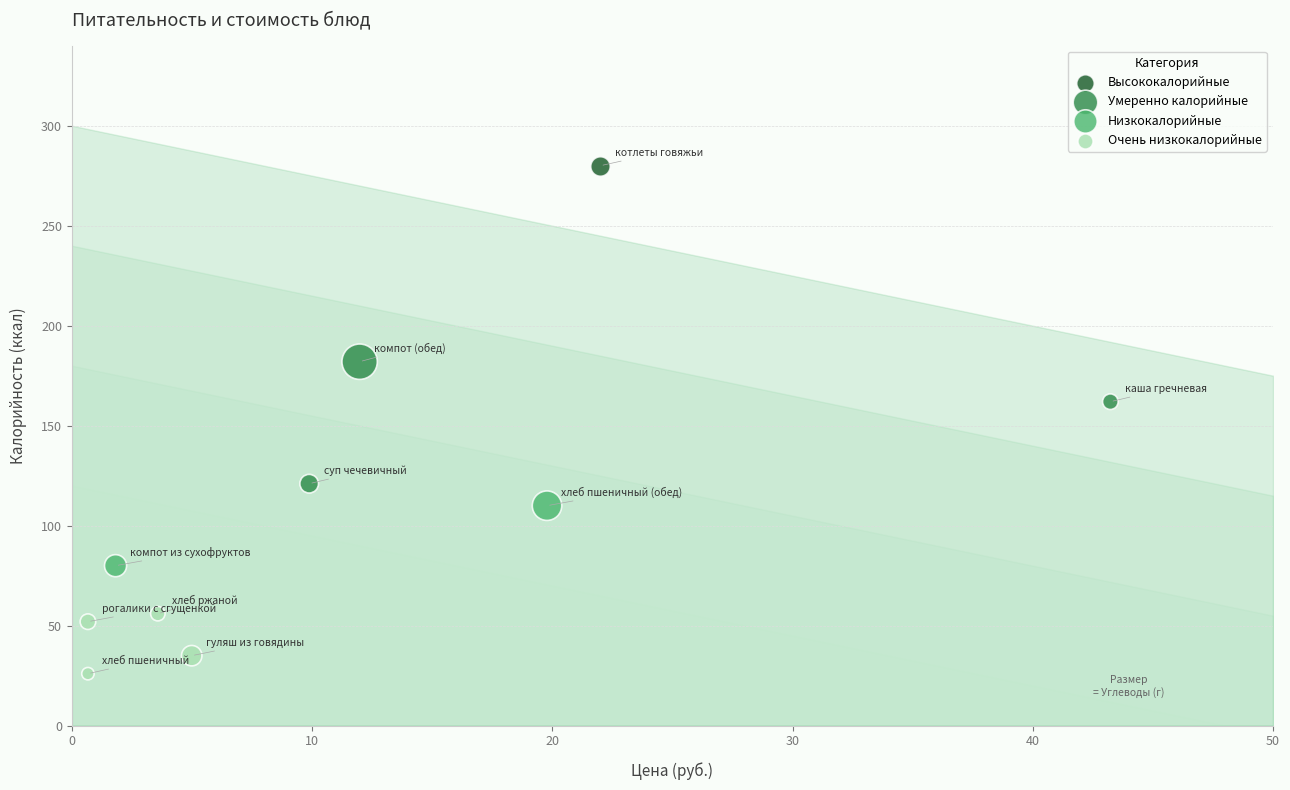

Which series reaches the minimum Y coordinate?

Очень низкокалорийные